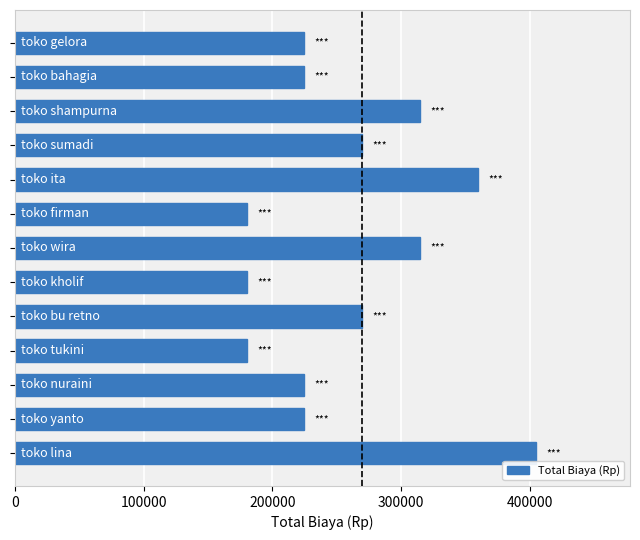

What is the average value?

259615